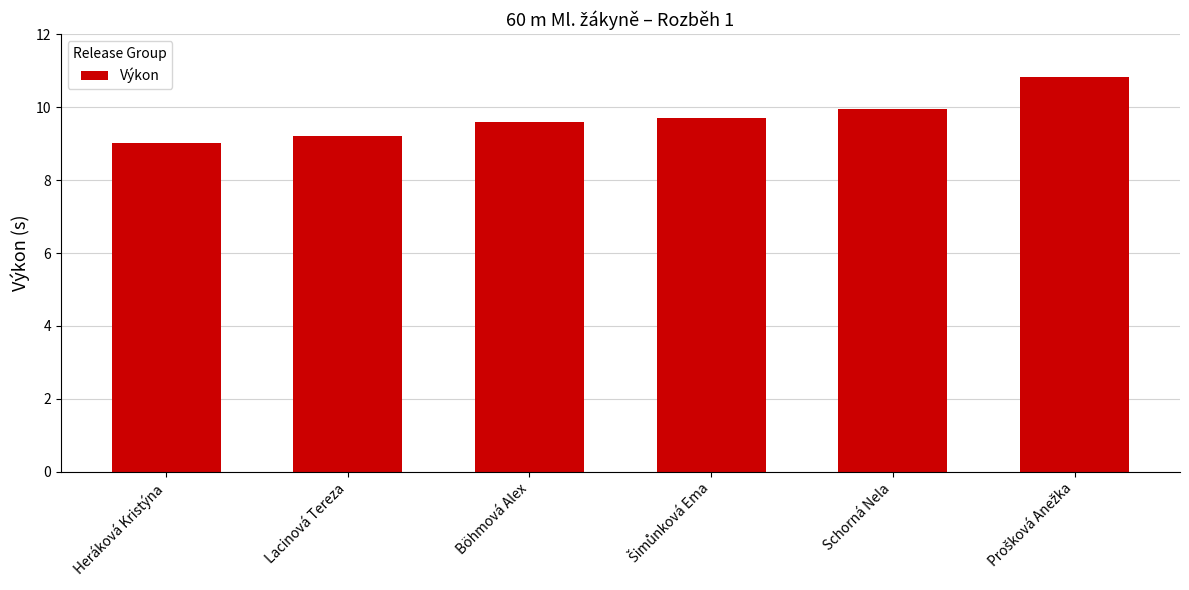

What is the value of the 1st bar from the left?

9.0